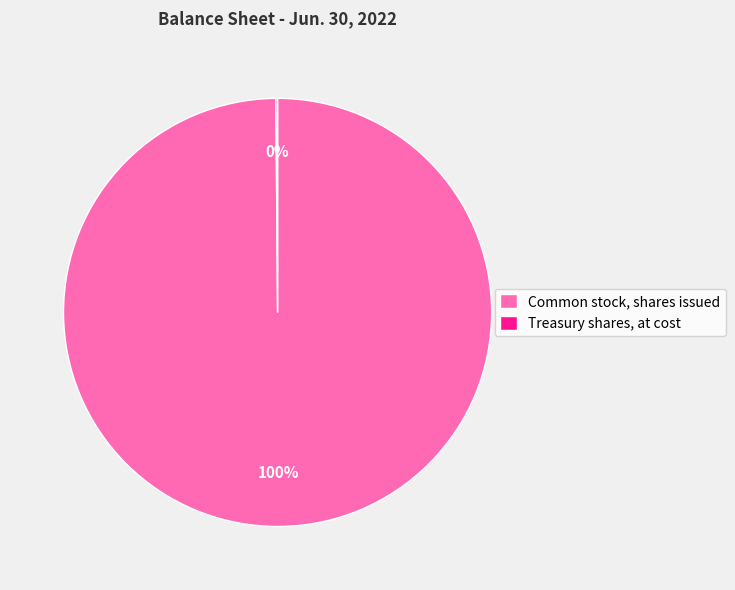

Which slice is the largest?

Common stock, shares issued